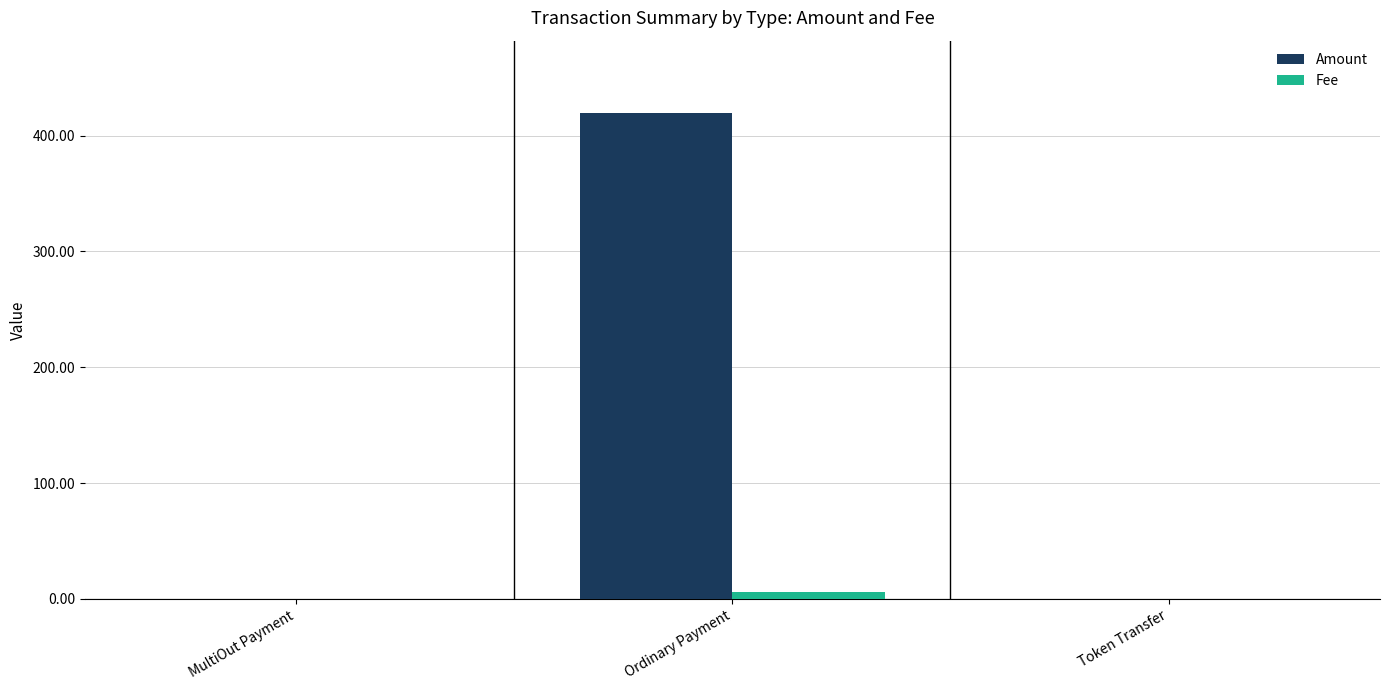

Which series has the largest total across all categories?

Amount